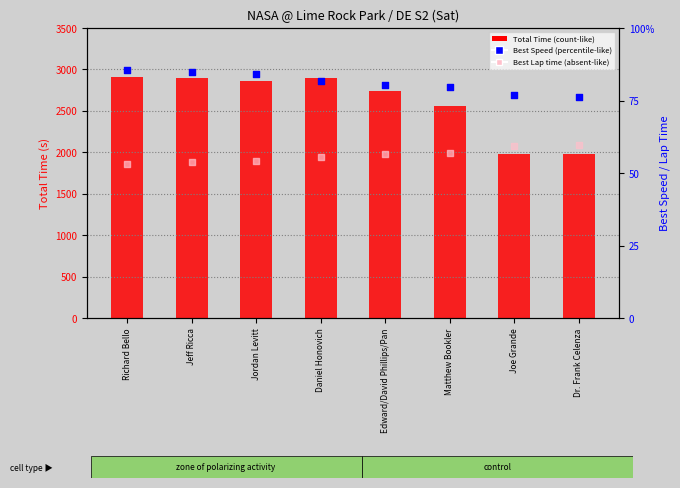

At which category is the sum across all series the highest?

Richard Bello